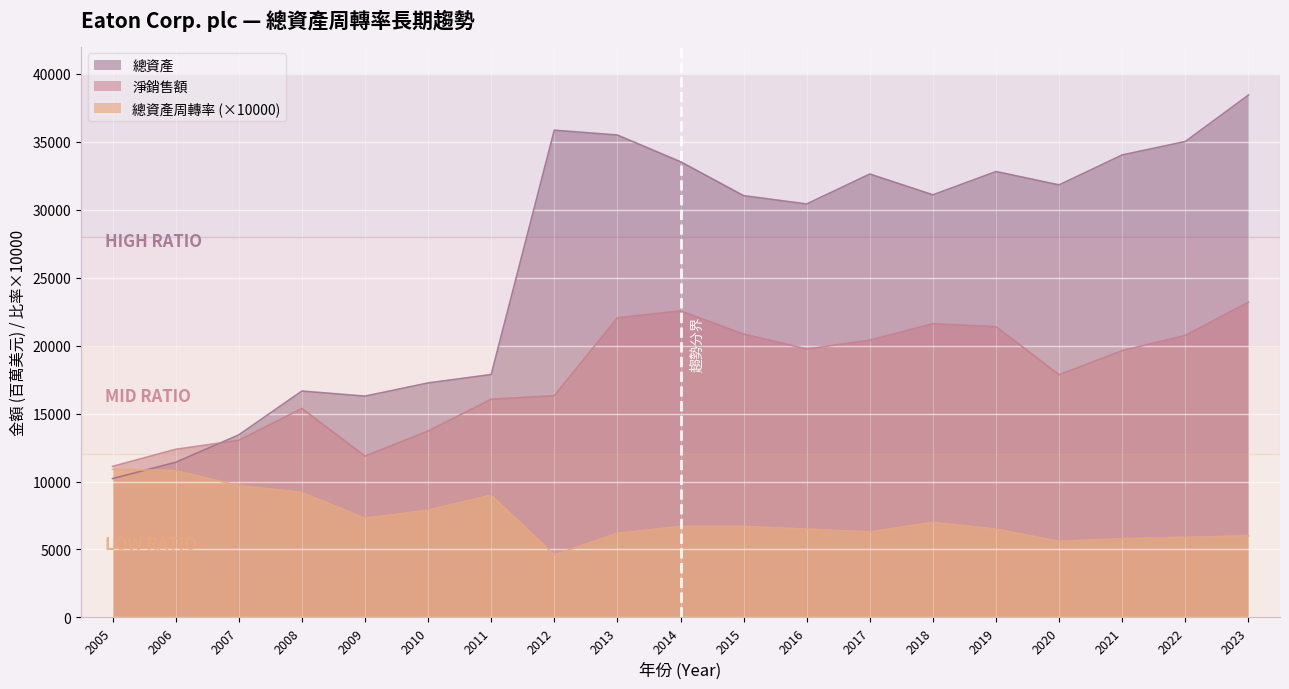

At how many categories does at least one series exceed 31662?

9